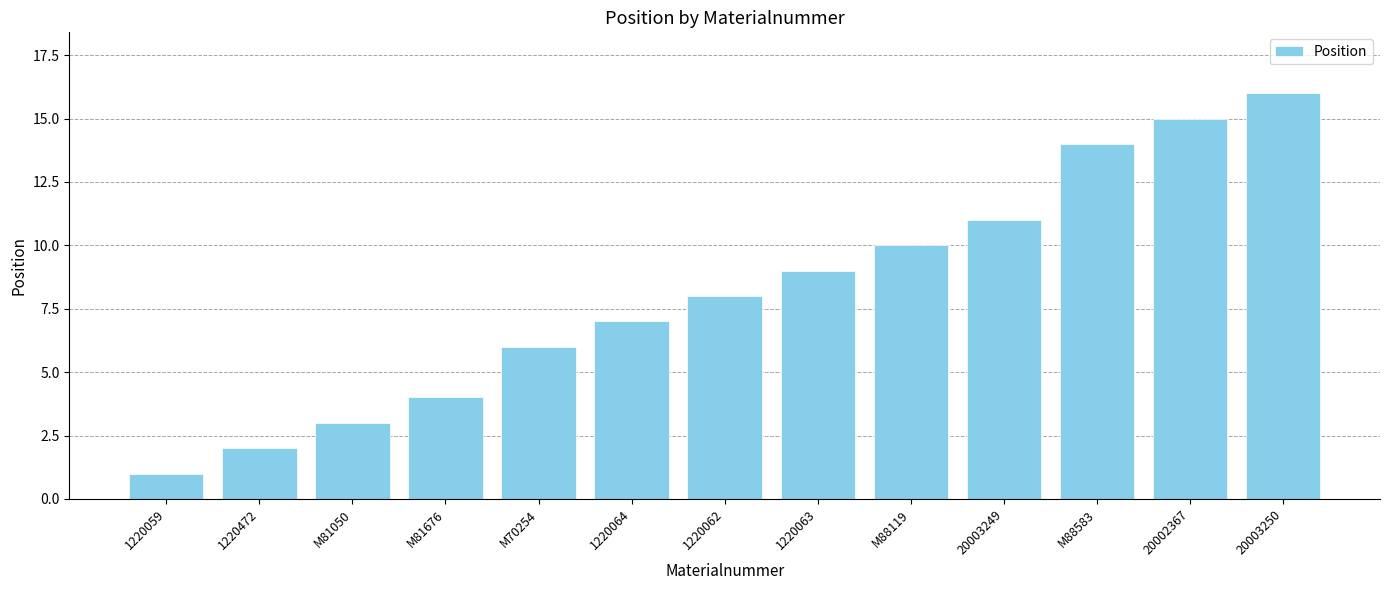

What is the sum of all values?

106